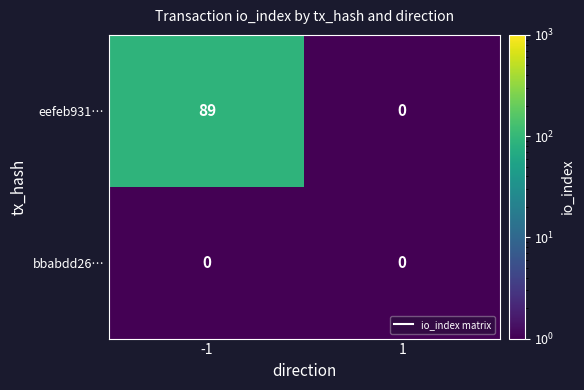

What is the difference between the highest and lowest values at -1?

89